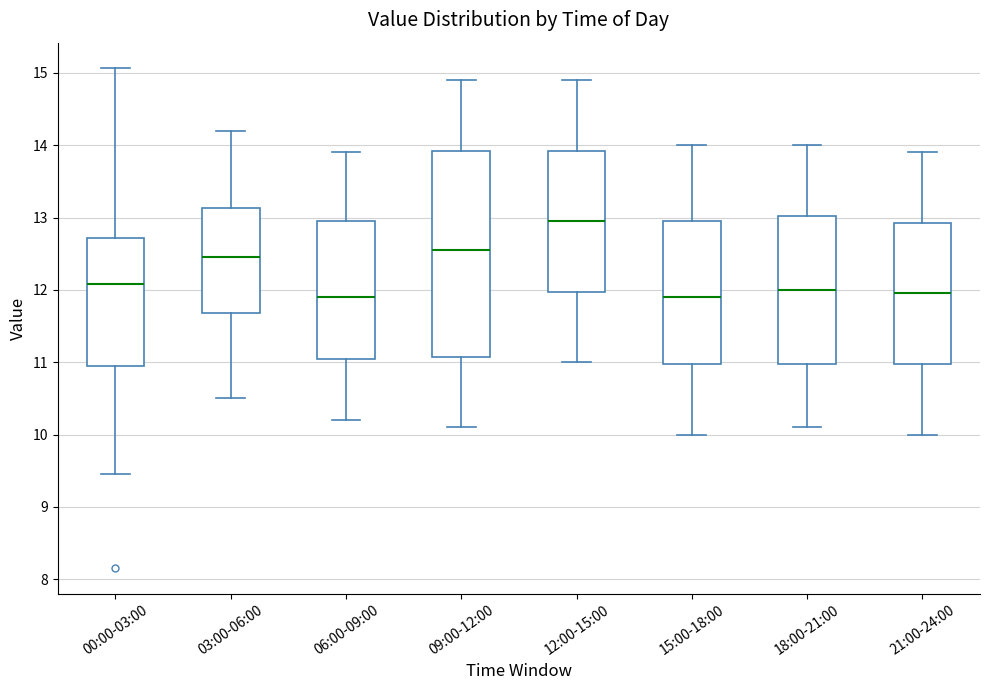

Reading left to right, transcribe this box plot: for each box, give where its median line is, the range the box spans, and where its two whiskers end, as read against the y-axis. The values are not printed on the chart, so give them approximately, as read against the axis.

00:00-03:00: median 12.1, box 11.0 to 12.7, whiskers 9.5 to 15.1
03:00-06:00: median 12.5, box 11.7 to 13.1, whiskers 10.5 to 14.2
06:00-09:00: median 11.9, box 11.1 to 13.0, whiskers 10.2 to 13.9
09:00-12:00: median 12.6, box 11.1 to 13.9, whiskers 10.1 to 14.9
12:00-15:00: median 13.0, box 12.0 to 13.9, whiskers 11.0 to 14.9
15:00-18:00: median 11.9, box 11.0 to 13.0, whiskers 10.0 to 14.0
18:00-21:00: median 12.0, box 11.0 to 13.0, whiskers 10.1 to 14.0
21:00-24:00: median 12.0, box 11.0 to 12.9, whiskers 10.0 to 13.9